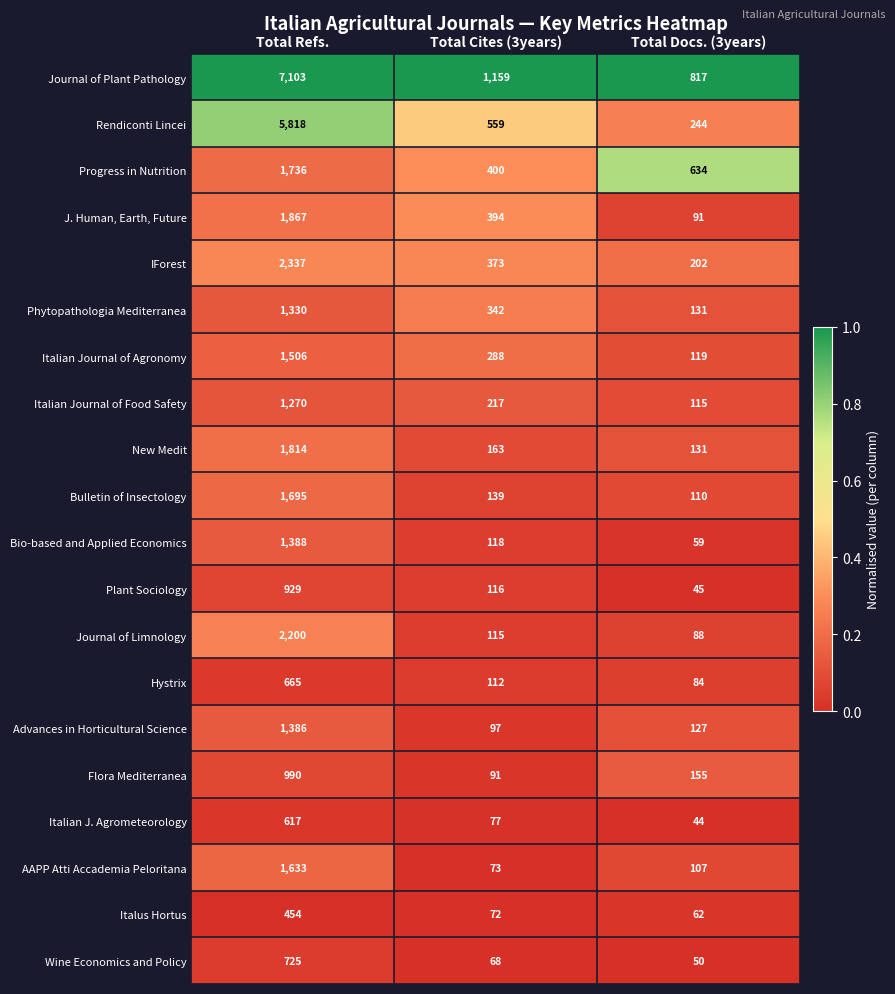

At which label does Italian J. Agrometeorology reach its peak?

Total Refs.